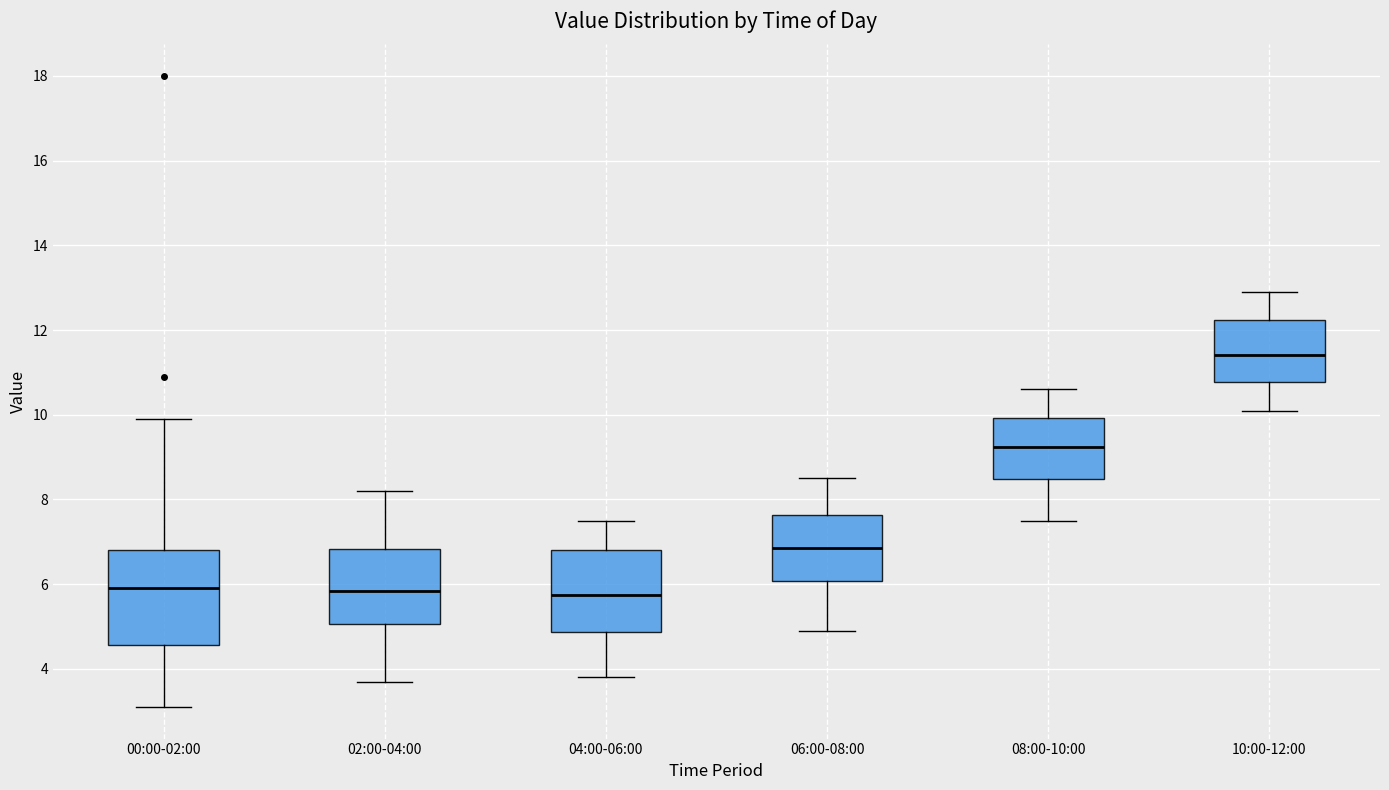

Where does the upper whisker of the box for 08:00-10:00 end on the y-axis? The values are not printed on the chart, so give them approximately, as read against the axis.

10.6